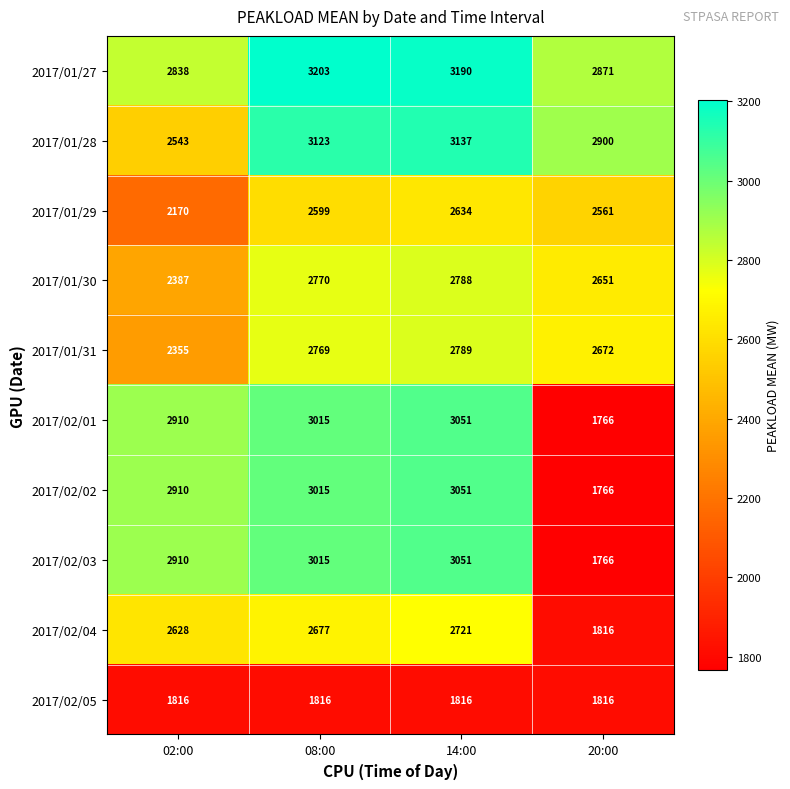

Between 02:00 and 08:00, which series saw the biggest shift?

2017/01/28